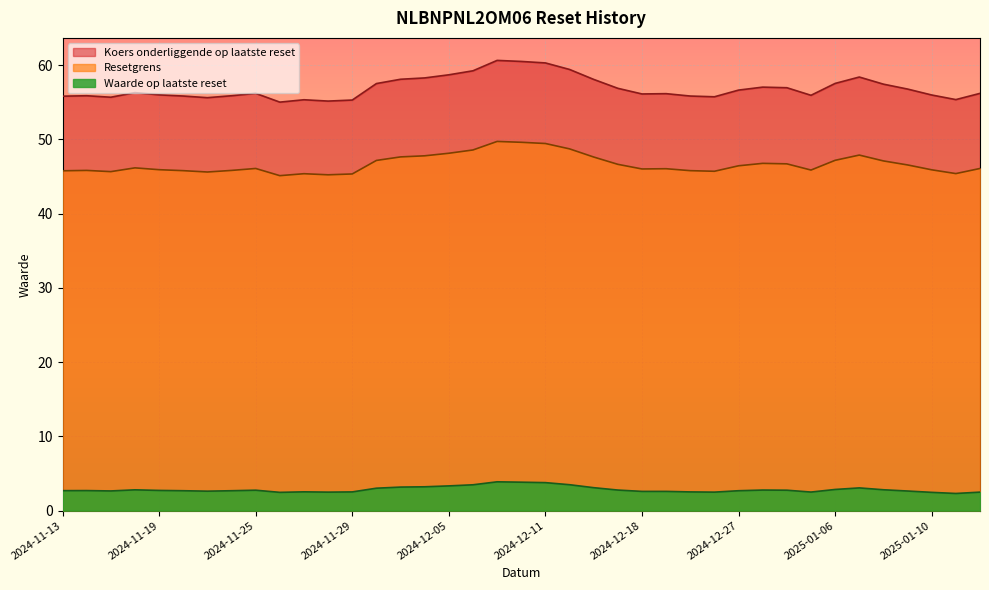

Which series has the widest spread of values?

Koers onderliggende op laatste reset